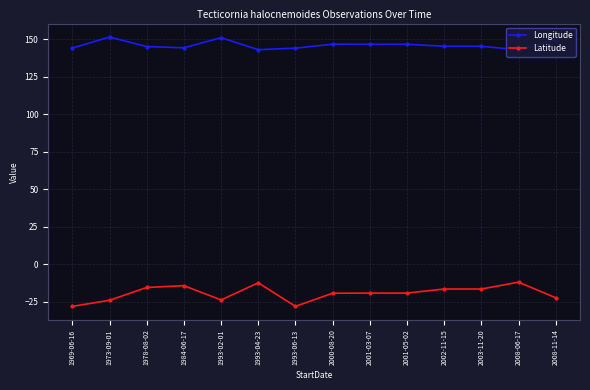

Which has a higher value, 1973-09-01 or 1978-08-02?

1973-09-01